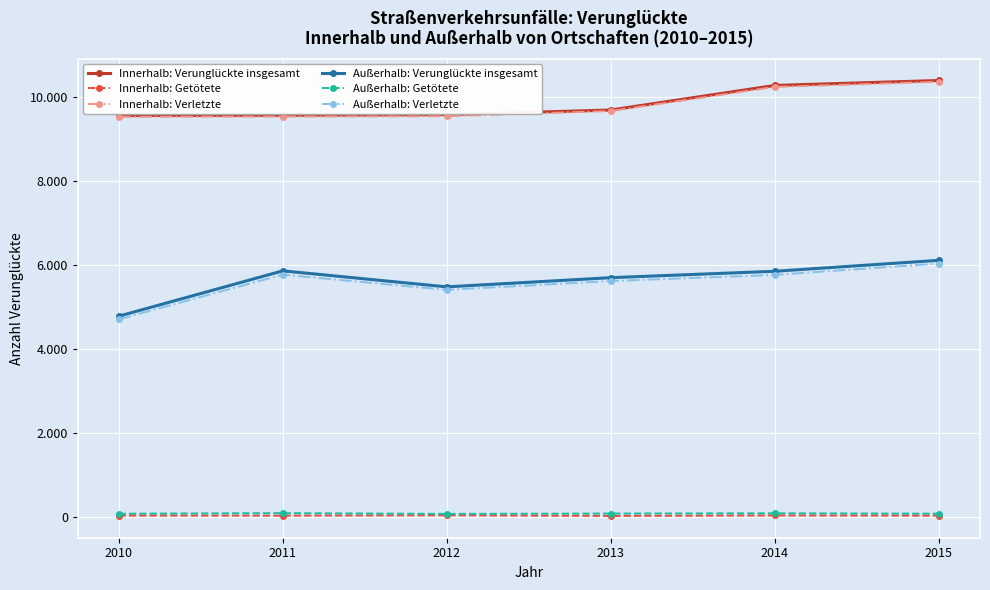

What is the difference between the Außerhalb: Verunglückte insgesamt values at 2014 and 2015?

261